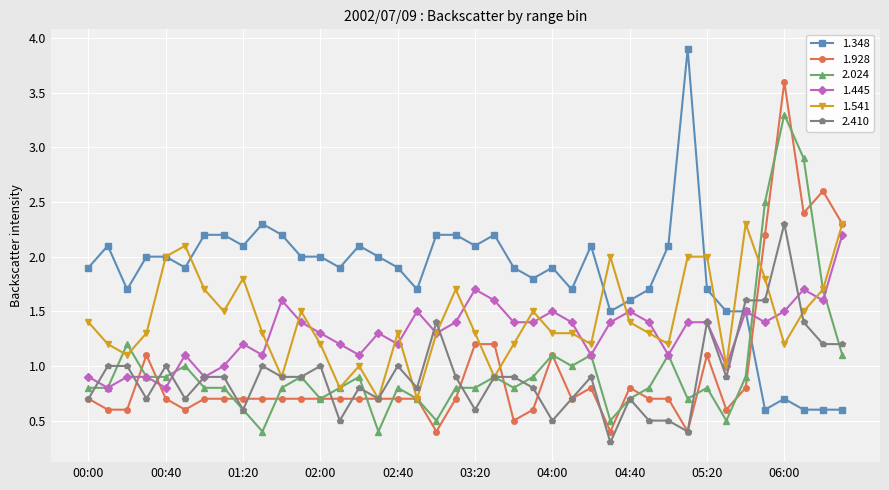

True or false: 1.928 has more than 2 interior local peaks.

True